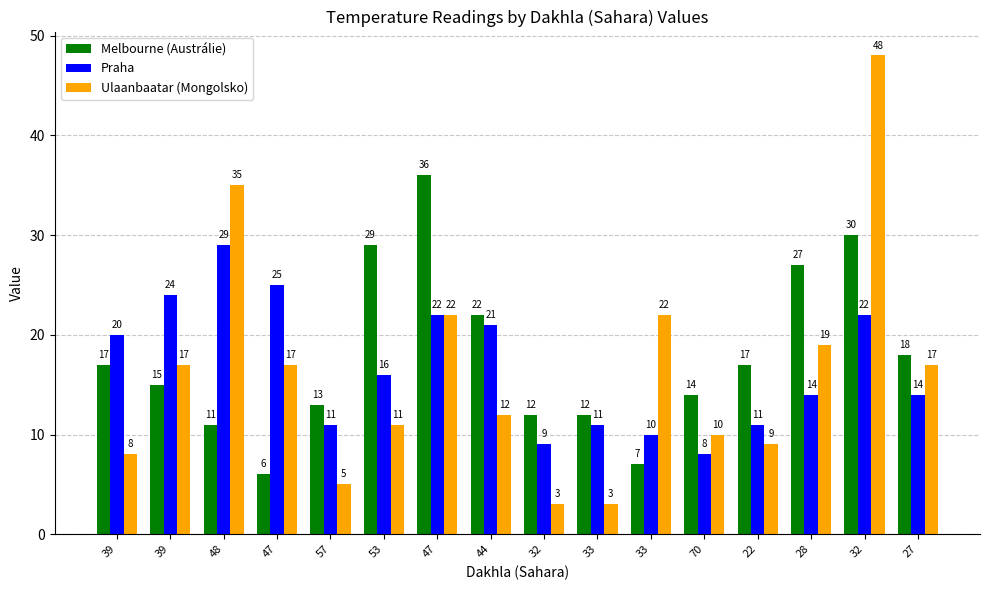

What is the minimum value for Praha?

8